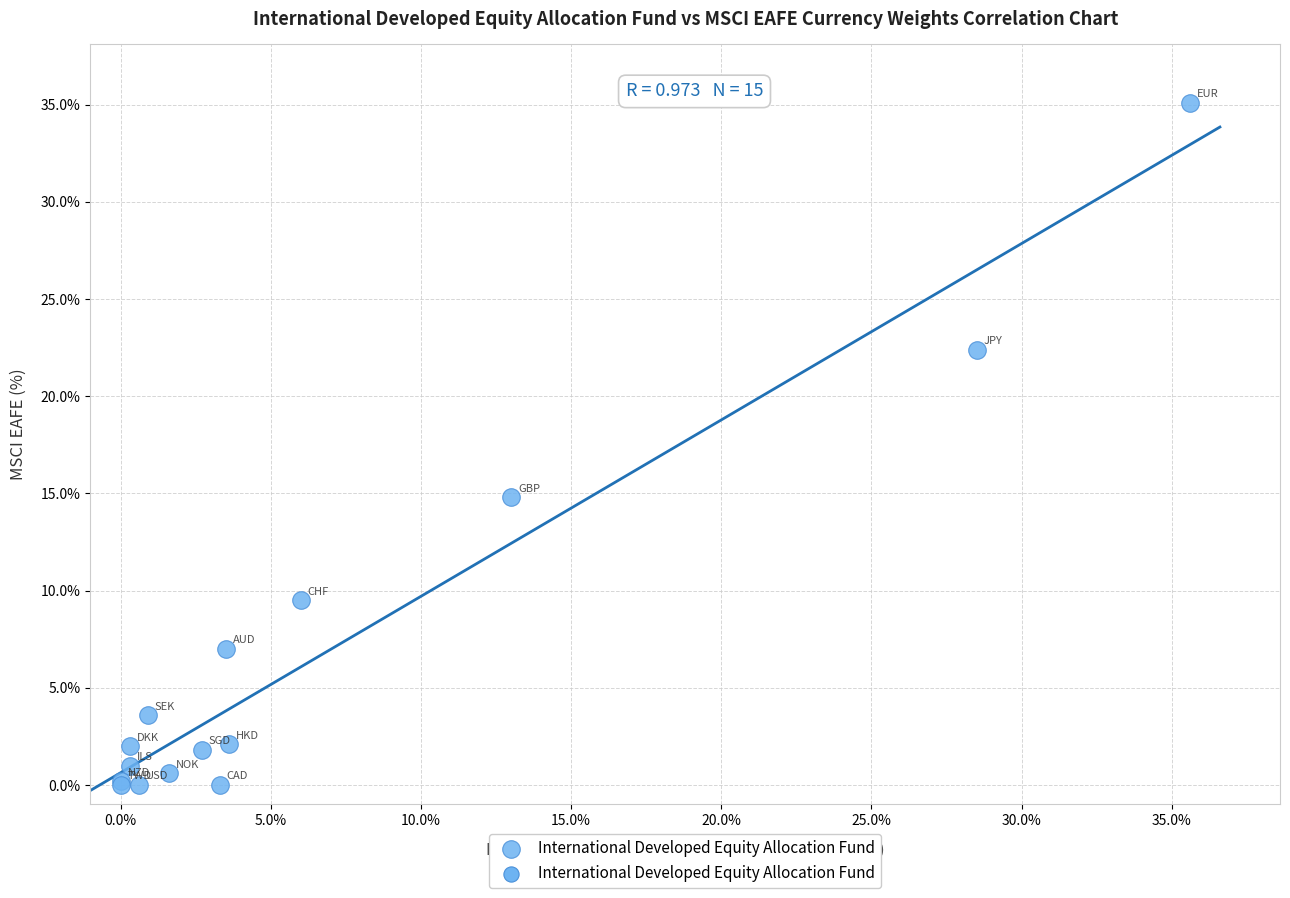

What Y value in the scatter plot is closest to 17?

14.8